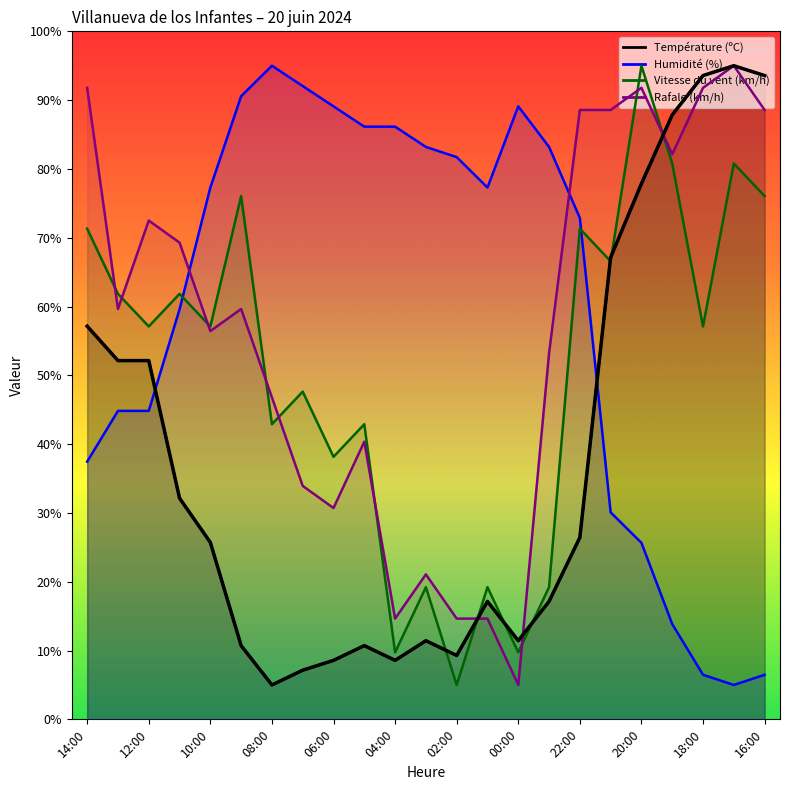

Reading left to right, what are all the values shown in this chart?

Température (ºC): 57.1	52.1	52.1	32.1	25.7	10.7	5.0	7.1	8.6	10.7	8.6	11.4	9.3	17.1	11.4	17.1	26.4	67.1	77.9	87.9	93.6	95.0	93.6
Humidité (%): 37.5	44.8	44.8	59.6	77.3	90.6	95.0	92.0	89.1	86.1	86.1	83.2	81.7	77.3	89.1	83.2	72.9	30.1	25.7	13.9	6.5	5.0	6.5
Vitesse du vent (km/h): 71.3	61.8	57.1	61.8	57.1	76.1	42.9	47.6	38.2	42.9	9.7	19.2	5.0	19.2	9.7	19.2	71.3	66.6	95.0	80.8	57.1	80.8	76.1
Rafale (km/h): 91.8	59.6	72.5	69.3	56.4	59.6	46.8	33.9	30.7	40.4	14.6	21.1	14.6	14.6	5.0	53.2	88.6	88.6	91.8	82.1	91.8	95.0	88.6